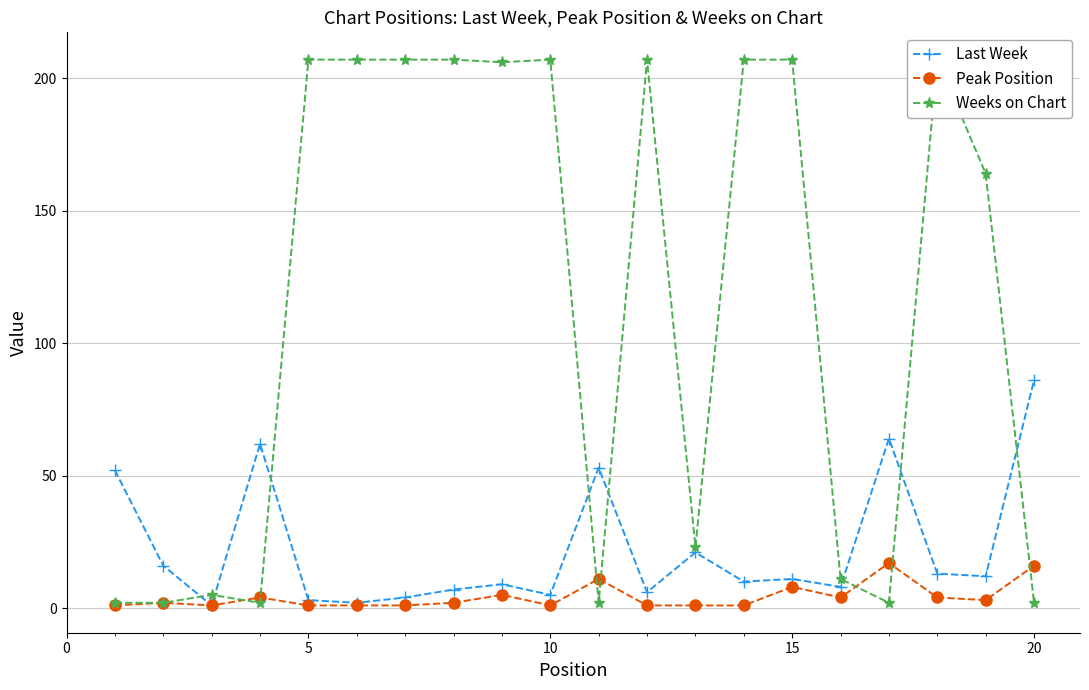

What is the highest value of the Last Week series?

86